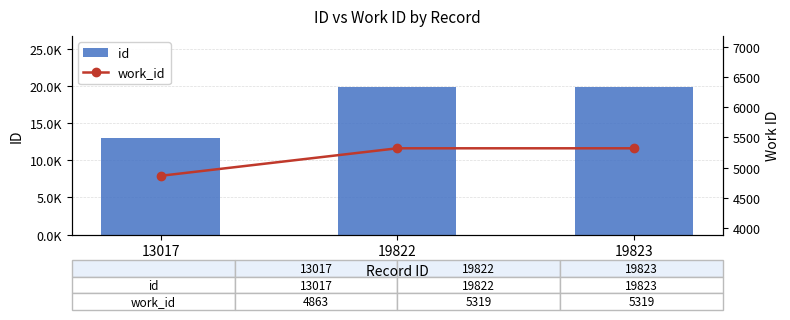

Where does the id series first go above 19822?

19823